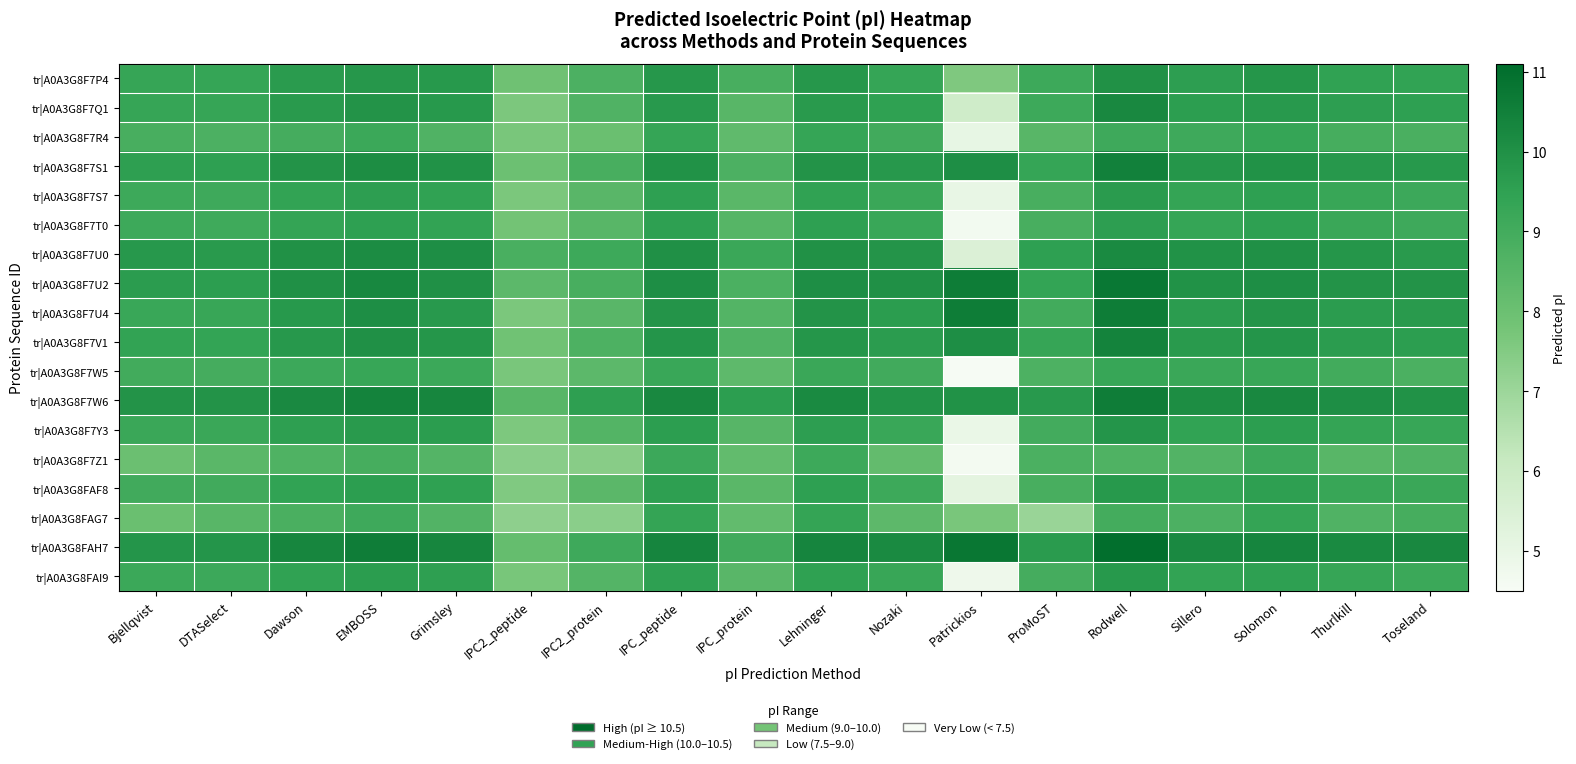

What is the spread (max minus min) of values at IPC_peptide?

1.2